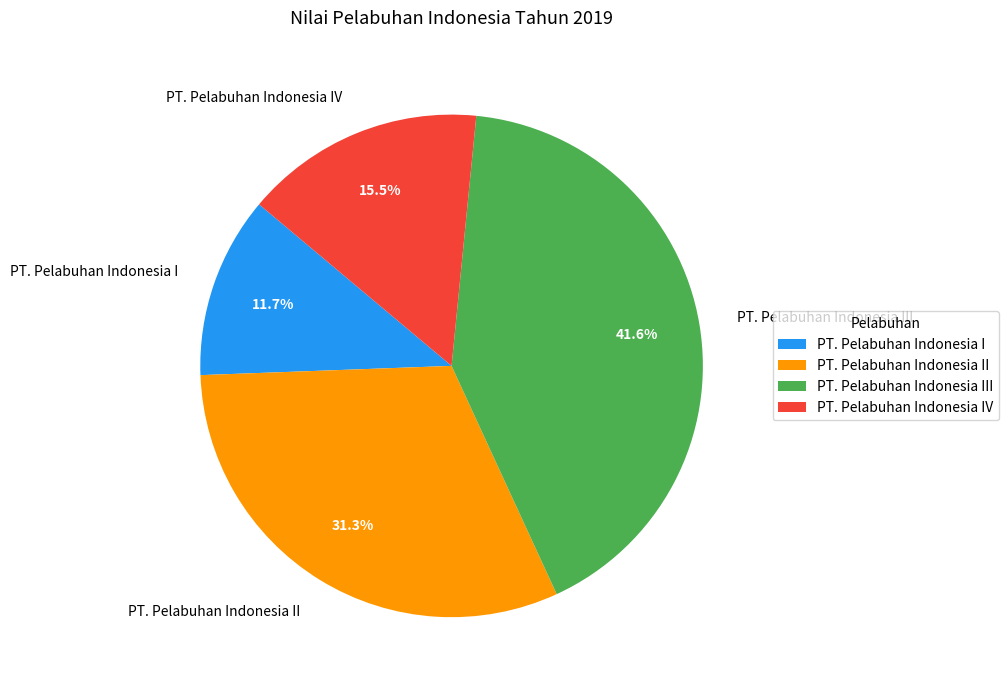

What is the total percentage of PT. Pelabuhan Indonesia IV and PT. Pelabuhan Indonesia III?

57.0%